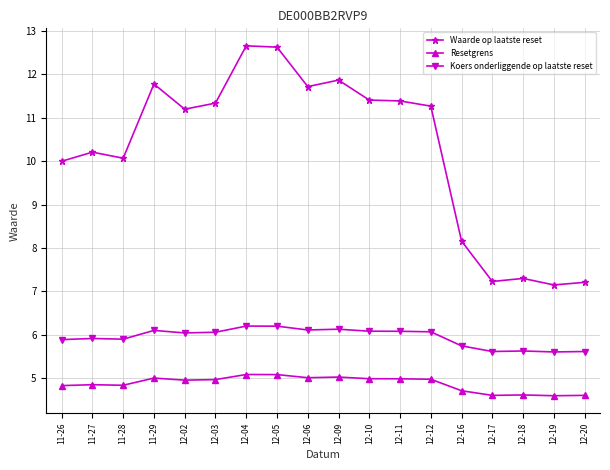

What is the total value across all series at 12-03?

22.4